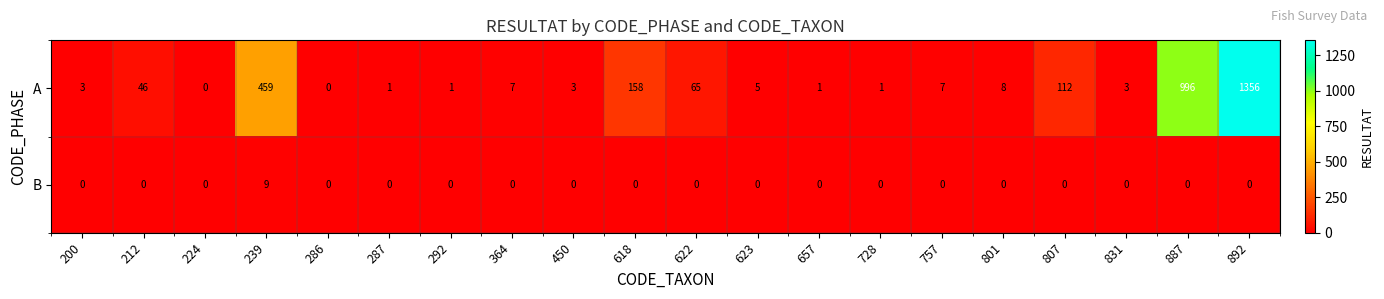

The B series shows 0 at 801. True or false?

True